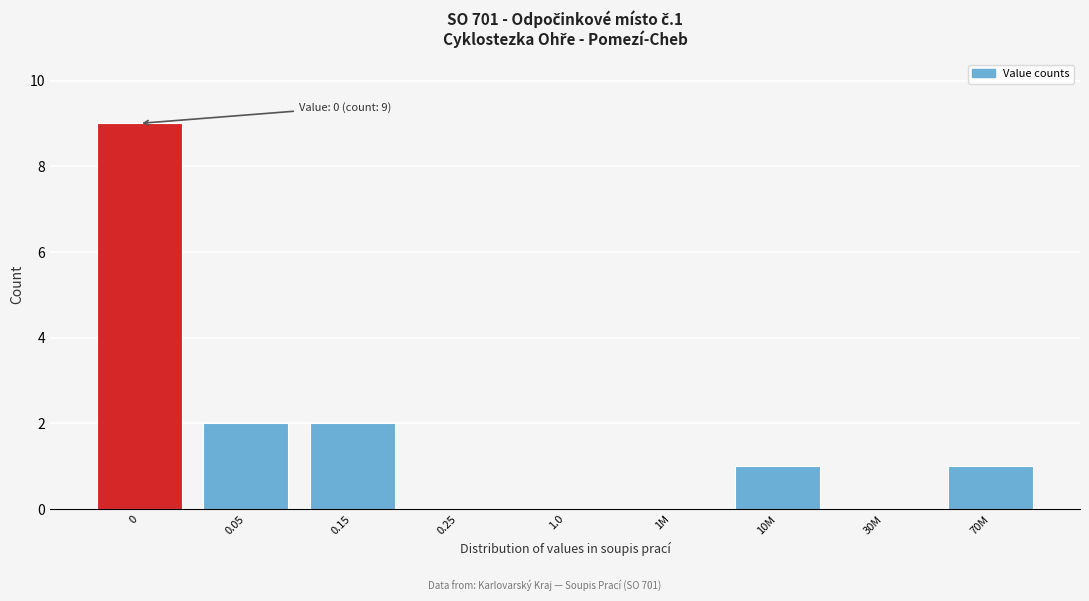

Reading left to right, transcribe all the data shown in this chart.

0=9	0.05=2	0.15=2	0.25=0	1.0=0	1M=0	10M=1	30M=0	70M=1